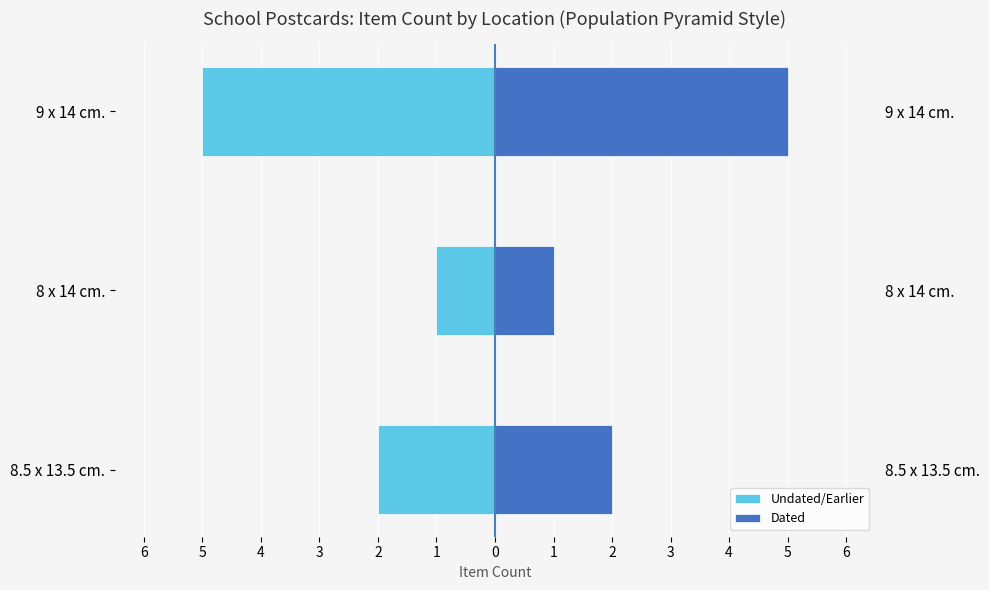

How many data points does each series have?

3